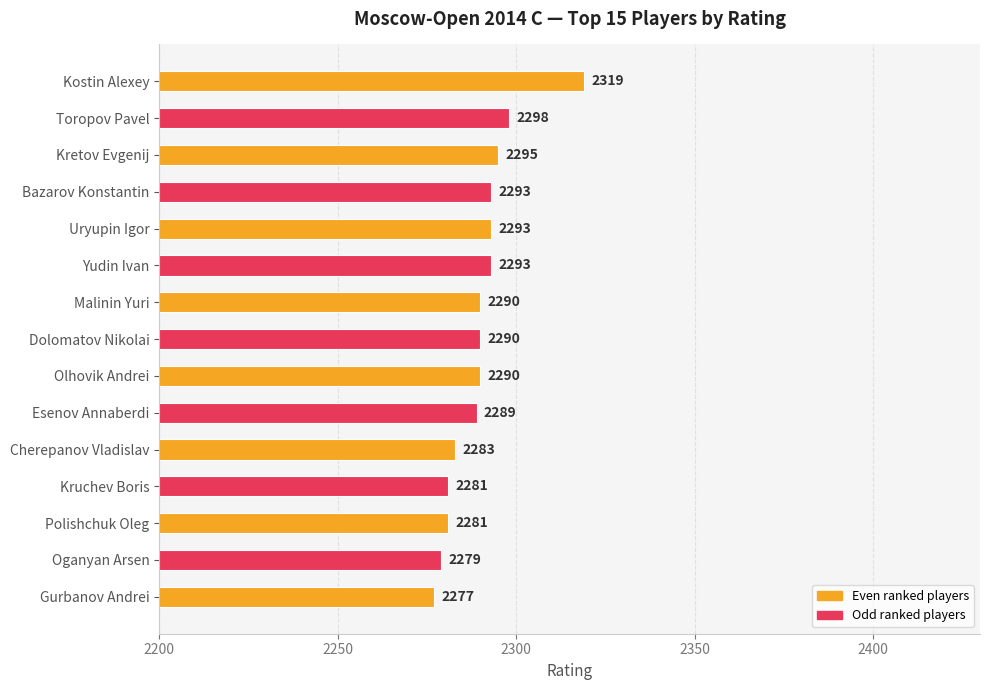

What position from the top is Malinin Yuri?

7